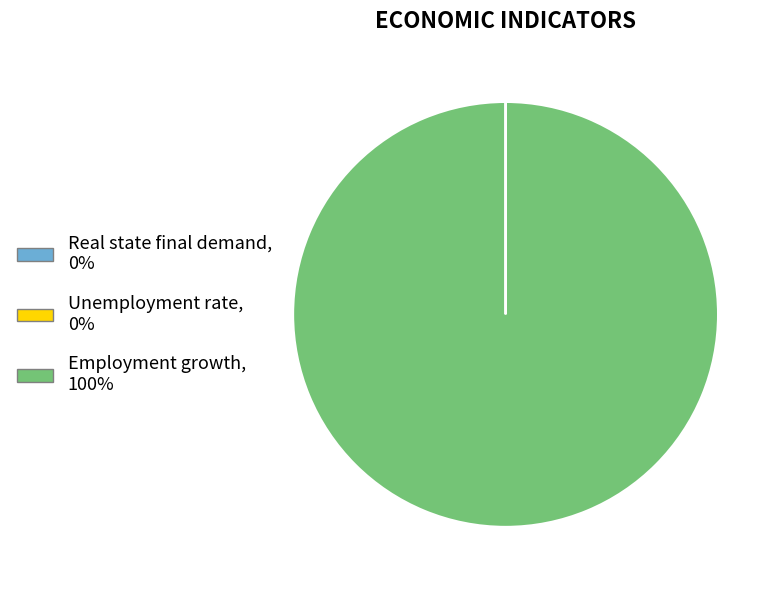

What is the largest slice in the pie chart?

Employment growth